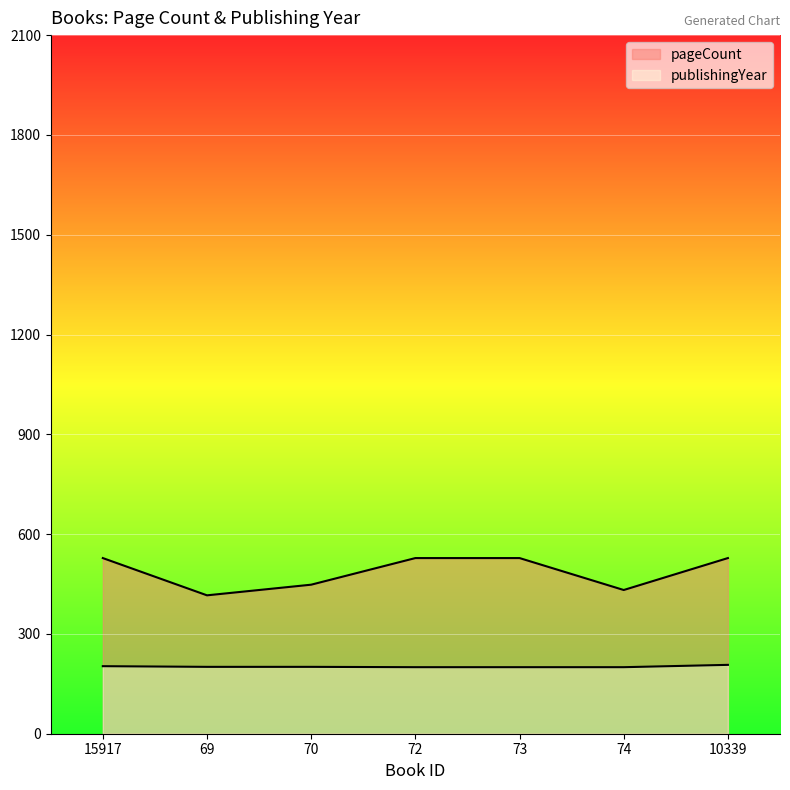

Rank the categories by pageCount value from highest to lowest.

15917, 72, 73, 10339, 70, 74, 69